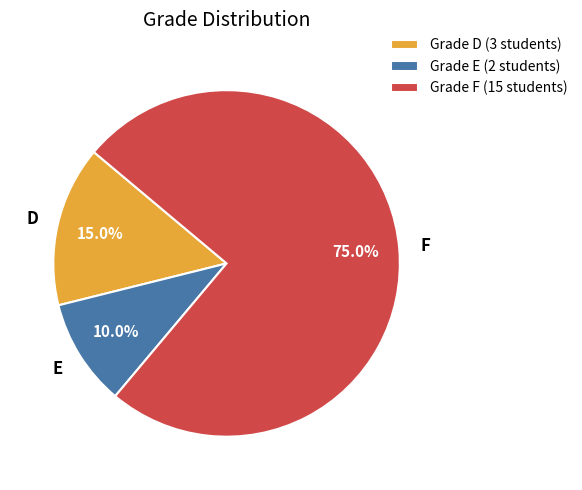

What is the ratio of the value at Grade F (15 students) to the value at Grade E (2 students)?

7.5